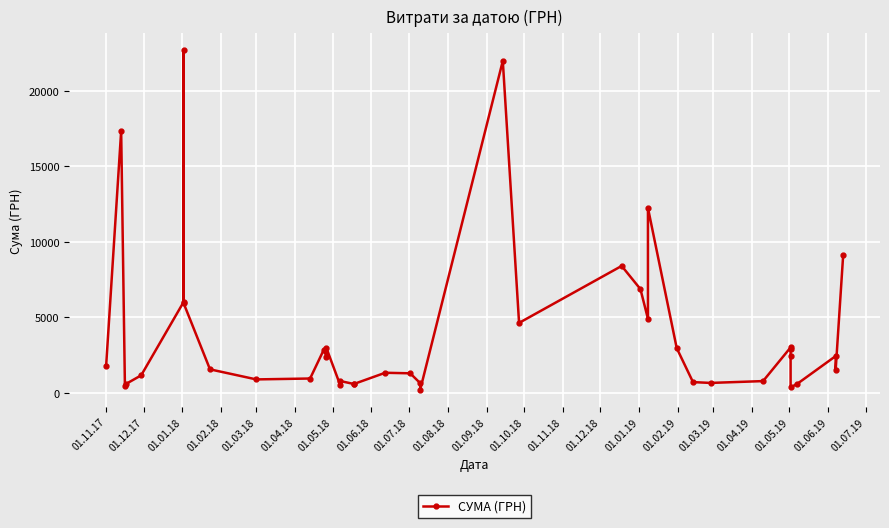

How many points are lower than both their immediate neighbors (excluding endpoints)?

10